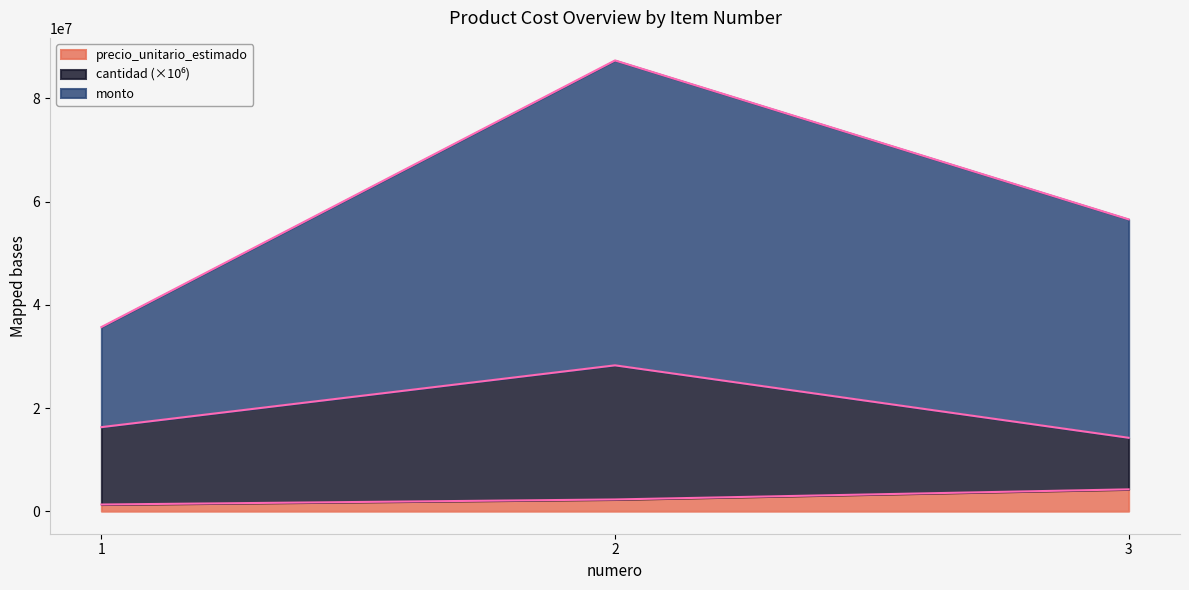

What is the difference between the maximum and minimum values in the precio_unitario_estimado series?

2940000